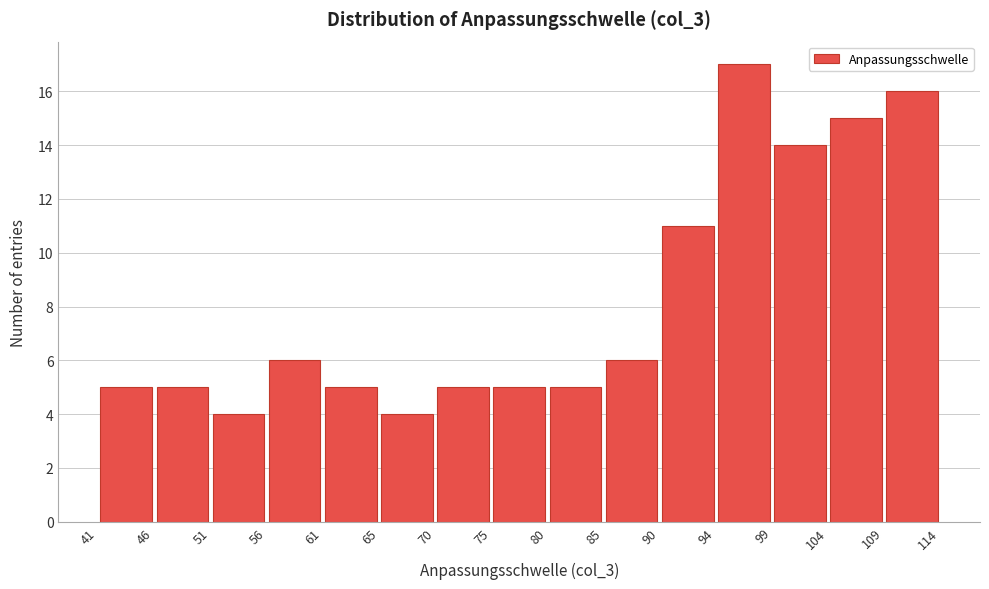

Reading left to right, list every bar in this chart as the range it spans on the x-axis followed by its height. The values are not printed on the chart, so give them approximately, as read against the axis.

41 to 46: 5
46 to 51: 5
51 to 56: 4
56 to 61: 6
61 to 65: 5
65 to 70: 4
70 to 75: 5
75 to 80: 5
80 to 85: 5
85 to 90: 6
90 to 94: 11
94 to 99: 17
99 to 104: 14
104 to 109: 15
109 to 114: 16